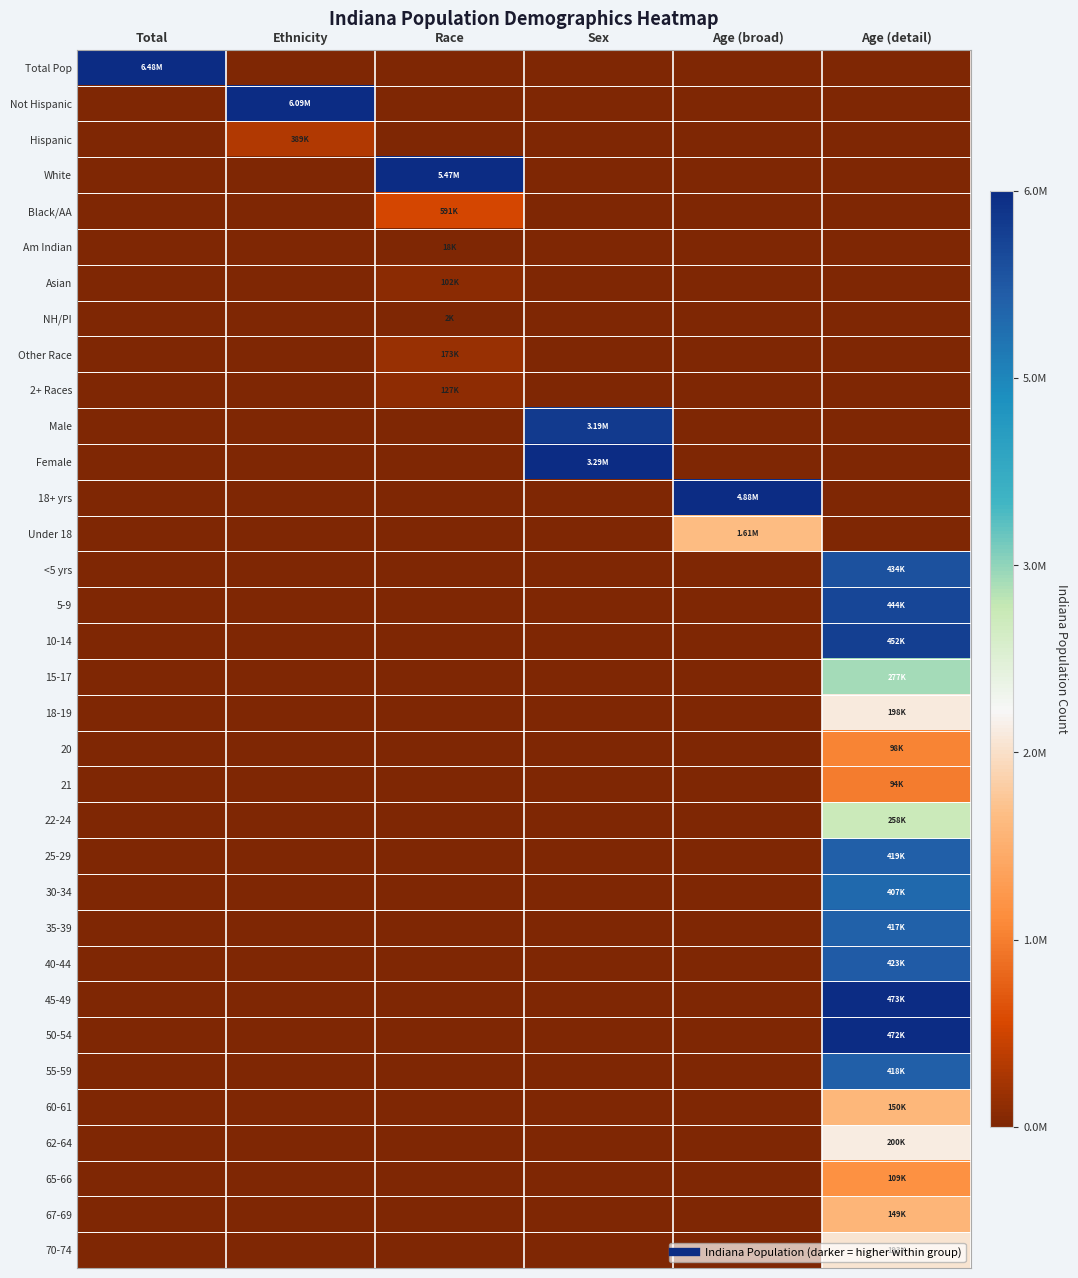

Reading left to right, transcribe all the data shown in this chart.

Total Pop: Total=1.0	Ethnicity=0.0	Race=0.0	Sex=0.0	Age (broad)=0.0	Age (detail)=0.0
Not Hispanic: Total=0.0	Ethnicity=1.0	Race=0.0	Sex=0.0	Age (broad)=0.0	Age (detail)=0.0
Hispanic: Total=0.0	Ethnicity=0.1	Race=0.0	Sex=0.0	Age (broad)=0.0	Age (detail)=0.0
White: Total=0.0	Ethnicity=0.0	Race=1.0	Sex=0.0	Age (broad)=0.0	Age (detail)=0.0
Black/AA: Total=0.0	Ethnicity=0.0	Race=0.1	Sex=0.0	Age (broad)=0.0	Age (detail)=0.0
Am Indian: Total=0.0	Ethnicity=0.0	Race=0.0	Sex=0.0	Age (broad)=0.0	Age (detail)=0.0
Asian: Total=0.0	Ethnicity=0.0	Race=0.0	Sex=0.0	Age (broad)=0.0	Age (detail)=0.0
NH/PI: Total=0.0	Ethnicity=0.0	Race=0.0	Sex=0.0	Age (broad)=0.0	Age (detail)=0.0
Other Race: Total=0.0	Ethnicity=0.0	Race=0.0	Sex=0.0	Age (broad)=0.0	Age (detail)=0.0
2+ Races: Total=0.0	Ethnicity=0.0	Race=0.0	Sex=0.0	Age (broad)=0.0	Age (detail)=0.0
Male: Total=0.0	Ethnicity=0.0	Race=0.0	Sex=1.0	Age (broad)=0.0	Age (detail)=0.0
Female: Total=0.0	Ethnicity=0.0	Race=0.0	Sex=1.0	Age (broad)=0.0	Age (detail)=0.0
18+ yrs: Total=0.0	Ethnicity=0.0	Race=0.0	Sex=0.0	Age (broad)=1.0	Age (detail)=0.0
Under 18: Total=0.0	Ethnicity=0.0	Race=0.0	Sex=0.0	Age (broad)=0.3	Age (detail)=0.0
<5 yrs: Total=0.0	Ethnicity=0.0	Race=0.0	Sex=0.0	Age (broad)=0.0	Age (detail)=0.9
5-9: Total=0.0	Ethnicity=0.0	Race=0.0	Sex=0.0	Age (broad)=0.0	Age (detail)=0.9
10-14: Total=0.0	Ethnicity=0.0	Race=0.0	Sex=0.0	Age (broad)=0.0	Age (detail)=1.0
15-17: Total=0.0	Ethnicity=0.0	Race=0.0	Sex=0.0	Age (broad)=0.0	Age (detail)=0.6
18-19: Total=0.0	Ethnicity=0.0	Race=0.0	Sex=0.0	Age (broad)=0.0	Age (detail)=0.4
20: Total=0.0	Ethnicity=0.0	Race=0.0	Sex=0.0	Age (broad)=0.0	Age (detail)=0.2
21: Total=0.0	Ethnicity=0.0	Race=0.0	Sex=0.0	Age (broad)=0.0	Age (detail)=0.2
22-24: Total=0.0	Ethnicity=0.0	Race=0.0	Sex=0.0	Age (broad)=0.0	Age (detail)=0.5
25-29: Total=0.0	Ethnicity=0.0	Race=0.0	Sex=0.0	Age (broad)=0.0	Age (detail)=0.9
30-34: Total=0.0	Ethnicity=0.0	Race=0.0	Sex=0.0	Age (broad)=0.0	Age (detail)=0.9
35-39: Total=0.0	Ethnicity=0.0	Race=0.0	Sex=0.0	Age (broad)=0.0	Age (detail)=0.9
40-44: Total=0.0	Ethnicity=0.0	Race=0.0	Sex=0.0	Age (broad)=0.0	Age (detail)=0.9
45-49: Total=0.0	Ethnicity=0.0	Race=0.0	Sex=0.0	Age (broad)=0.0	Age (detail)=1.0
50-54: Total=0.0	Ethnicity=0.0	Race=0.0	Sex=0.0	Age (broad)=0.0	Age (detail)=1.0
55-59: Total=0.0	Ethnicity=0.0	Race=0.0	Sex=0.0	Age (broad)=0.0	Age (detail)=0.9
60-61: Total=0.0	Ethnicity=0.0	Race=0.0	Sex=0.0	Age (broad)=0.0	Age (detail)=0.3
62-64: Total=0.0	Ethnicity=0.0	Race=0.0	Sex=0.0	Age (broad)=0.0	Age (detail)=0.4
65-66: Total=0.0	Ethnicity=0.0	Race=0.0	Sex=0.0	Age (broad)=0.0	Age (detail)=0.2
67-69: Total=0.0	Ethnicity=0.0	Race=0.0	Sex=0.0	Age (broad)=0.0	Age (detail)=0.3
70-74: Total=0.0	Ethnicity=0.0	Race=0.0	Sex=0.0	Age (broad)=0.0	Age (detail)=0.4